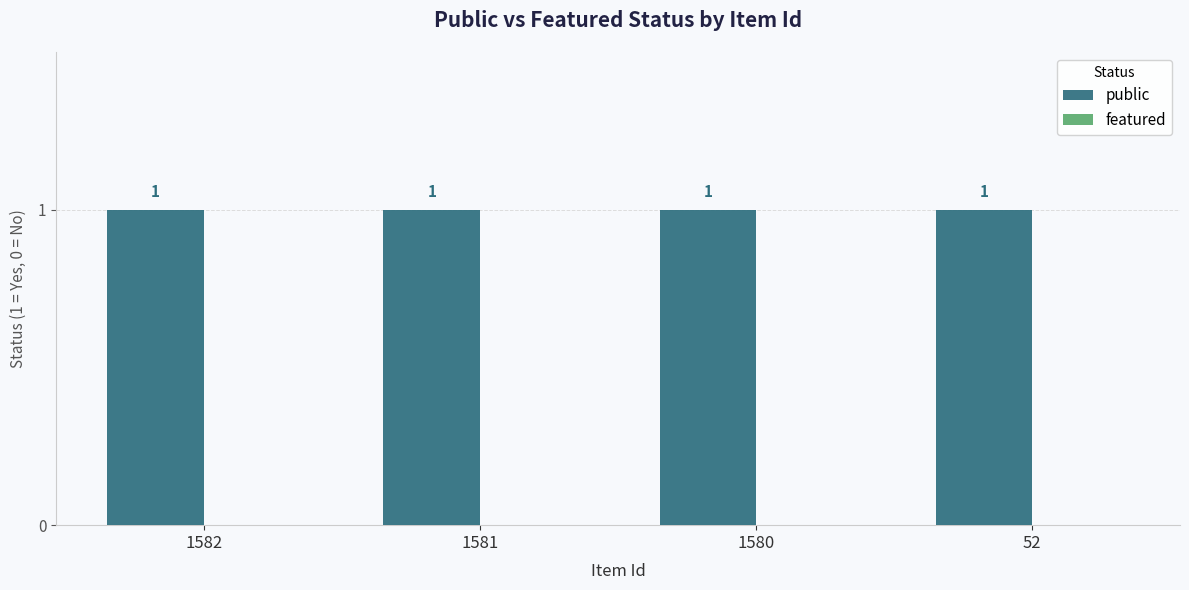

Rank the series by their average value, from highest to lowest.

public, featured